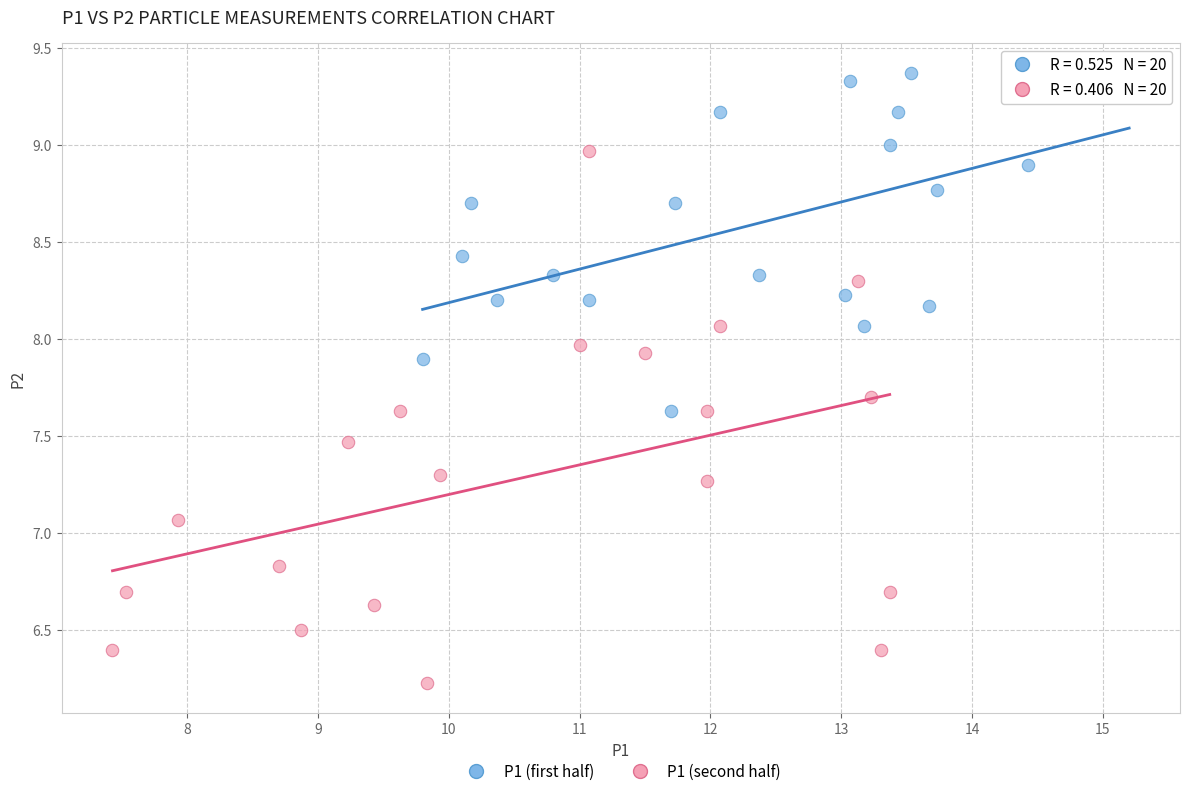

Which series reaches the maximum Y coordinate?

P1 (first half)